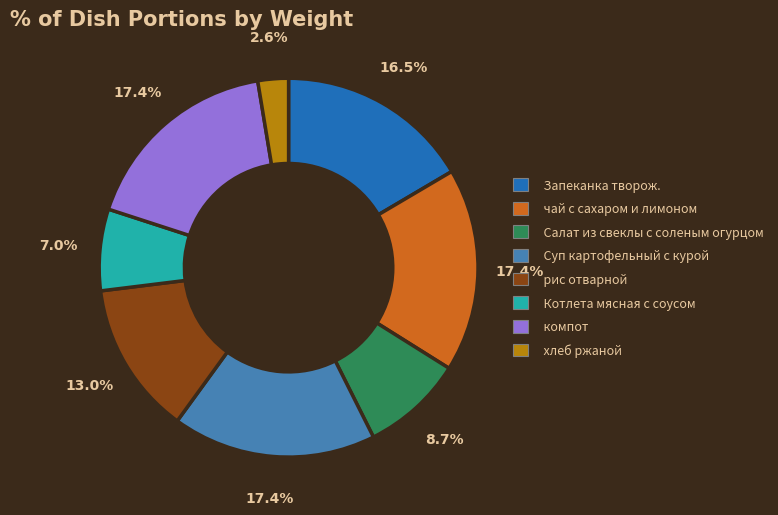

Which category has the smallest portion of the pie?

хлеб ржаной